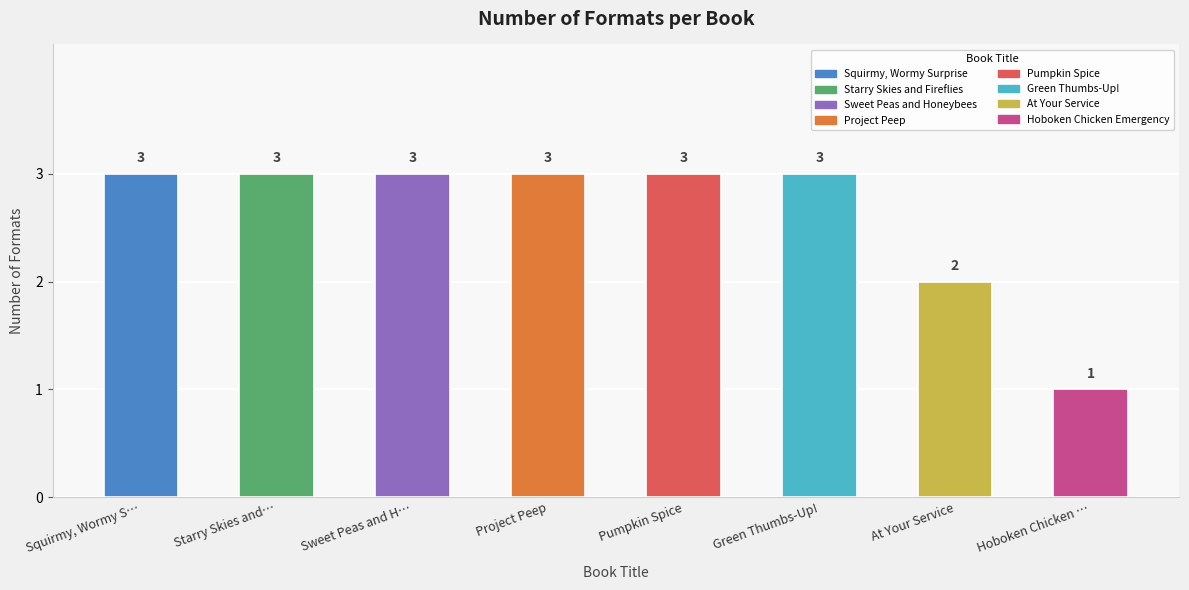

Approximately how many times larger is the value at At Your Service compared to Squirmy, Wormy Surprise?

0.7